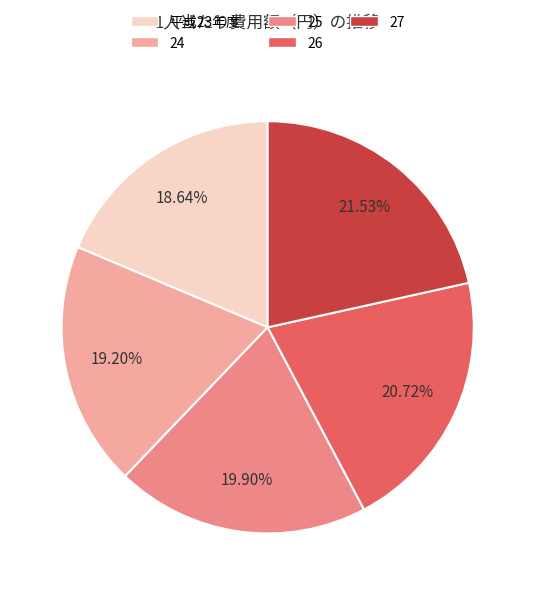

Which slice is the largest?

27